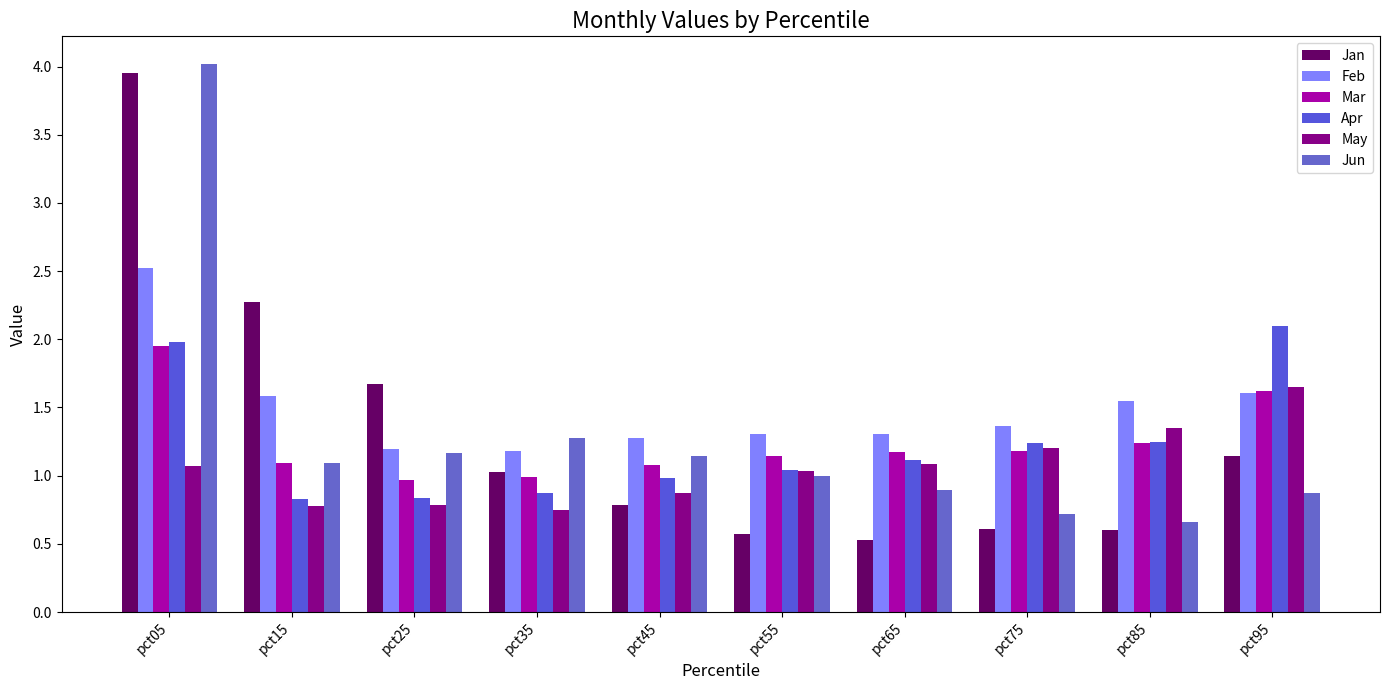

The value of Mar at pct95 is 1.0. True or false?

False